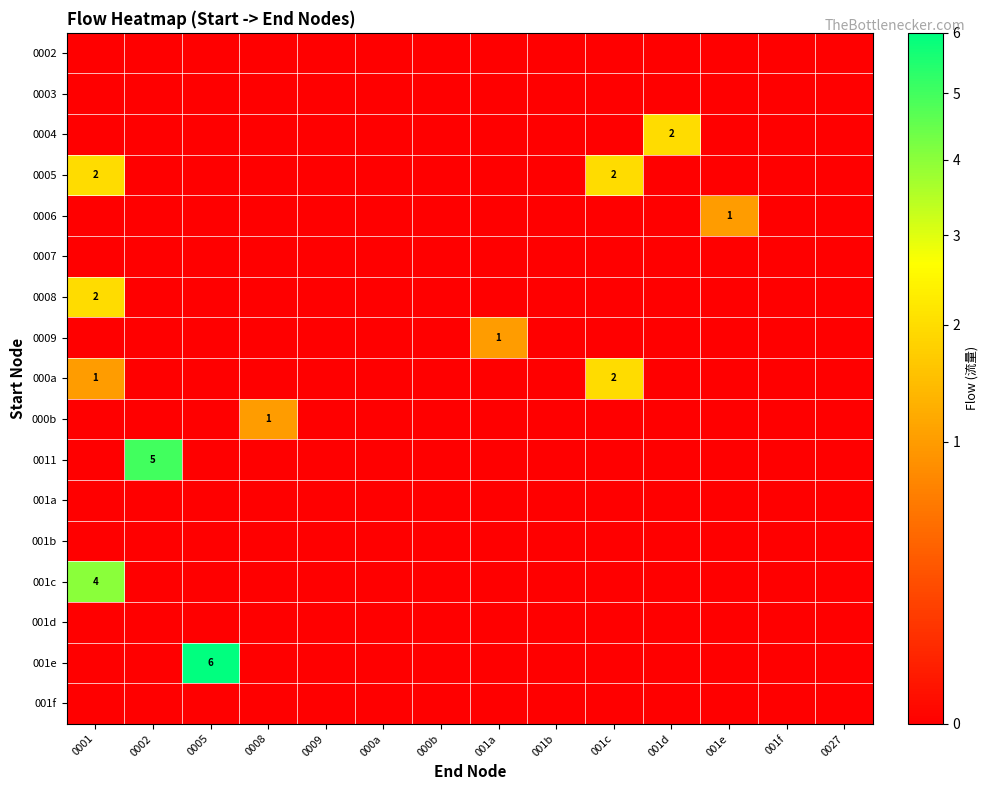

Between 000a and 0027, which series saw the biggest shift?

0002